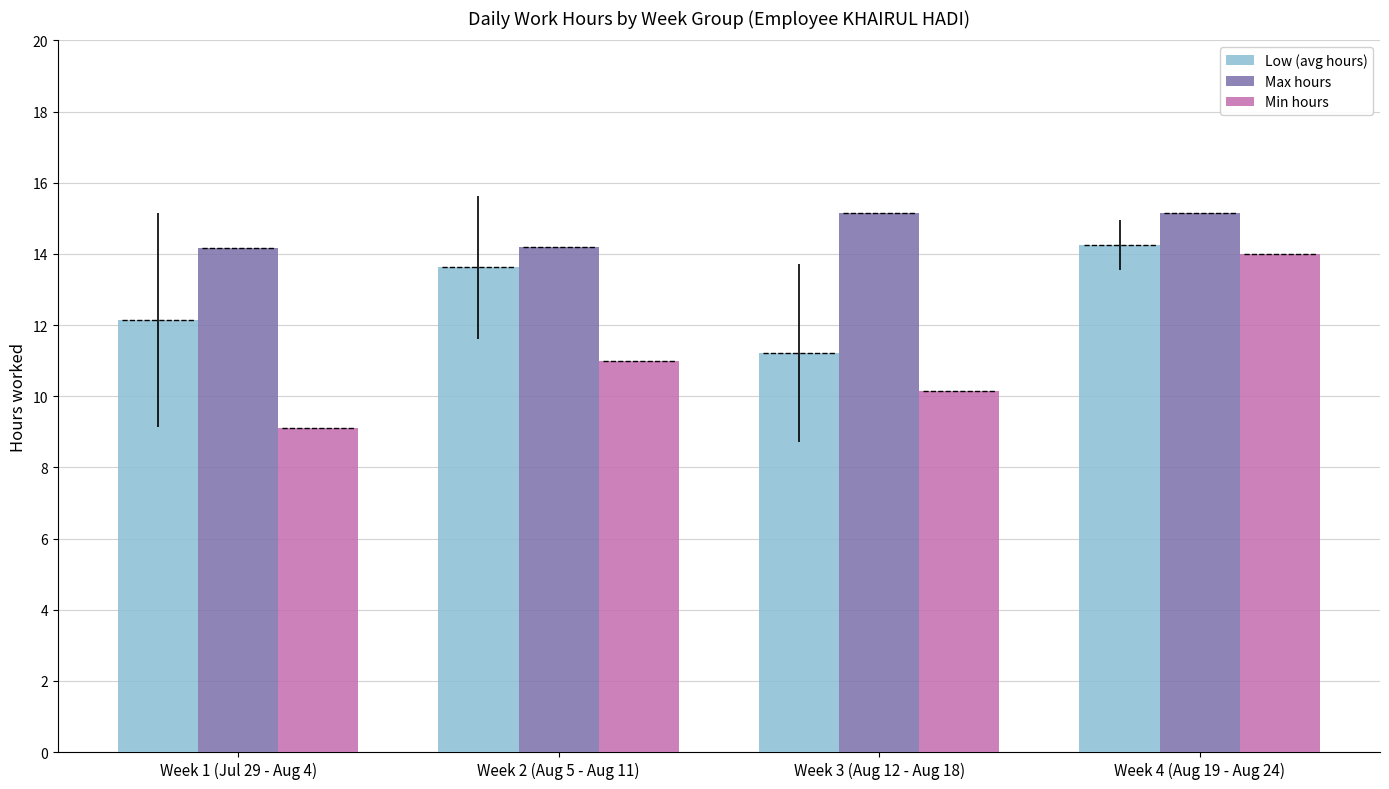

How many data points in Max hours are above 15?

2